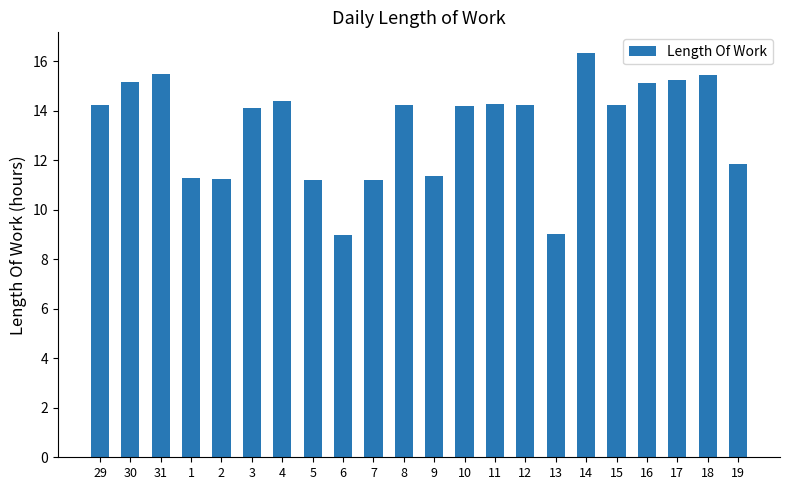

What is the smallest value displayed?

9.0